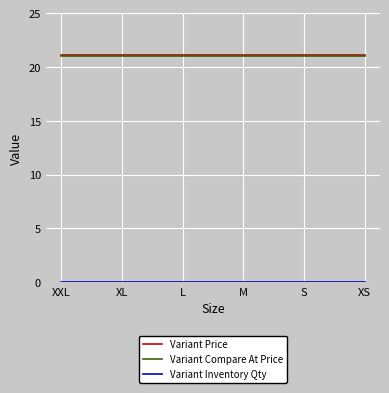

What is the total value across all series at S?

42.2